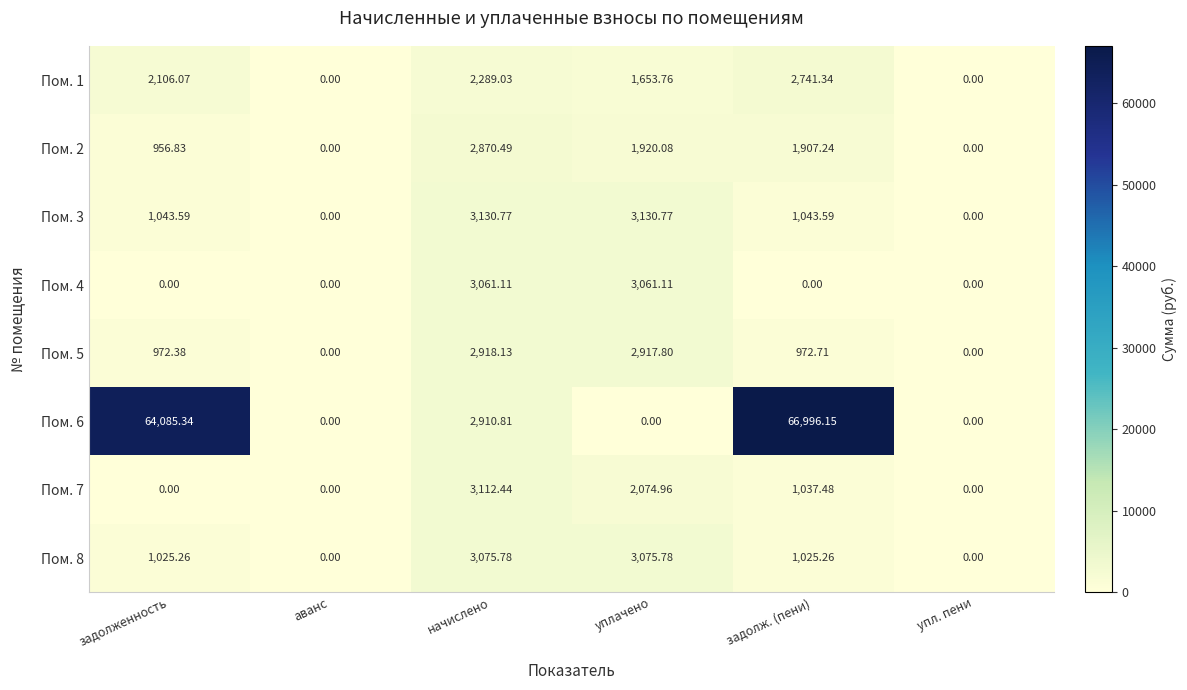

Is the value of Пом. 5 at задолж. (пени) greater than the value of Пом. 3 at начислено?

No